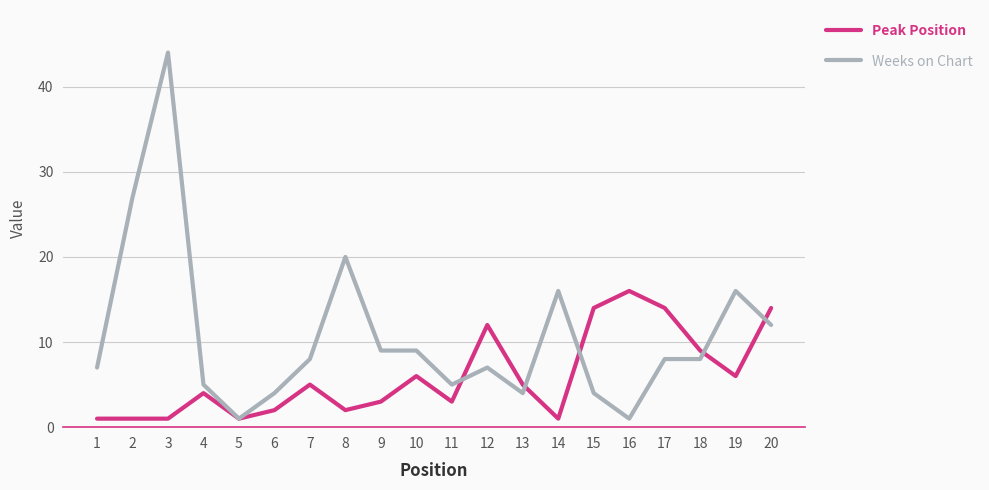

Read the Weeks on Chart value at 13, to the nearest 5.

5